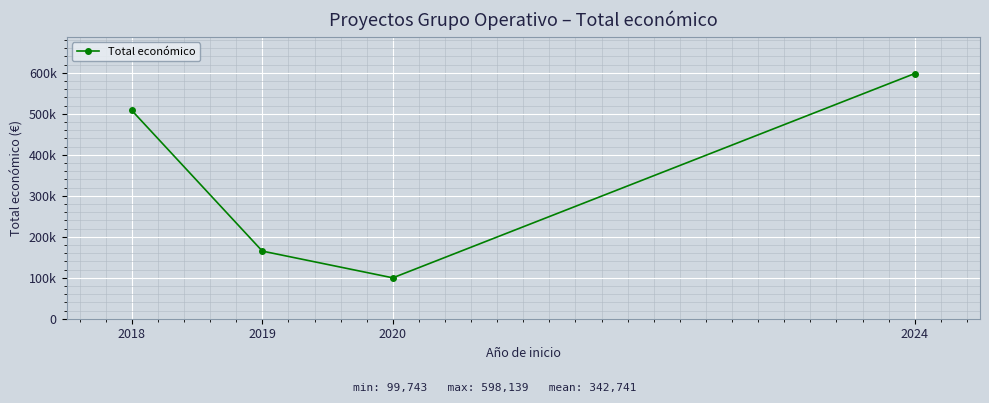

List the labels in order of value, largest first.

2024, 2018, 2019, 2020